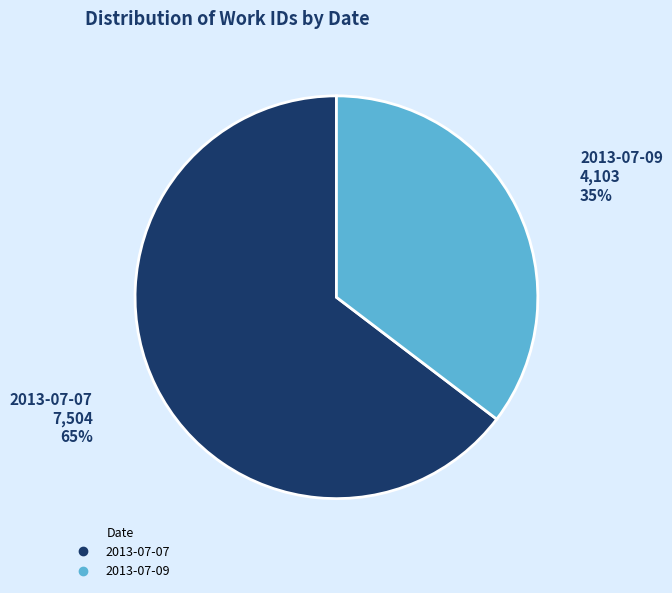

How many slices are in this pie chart?

2